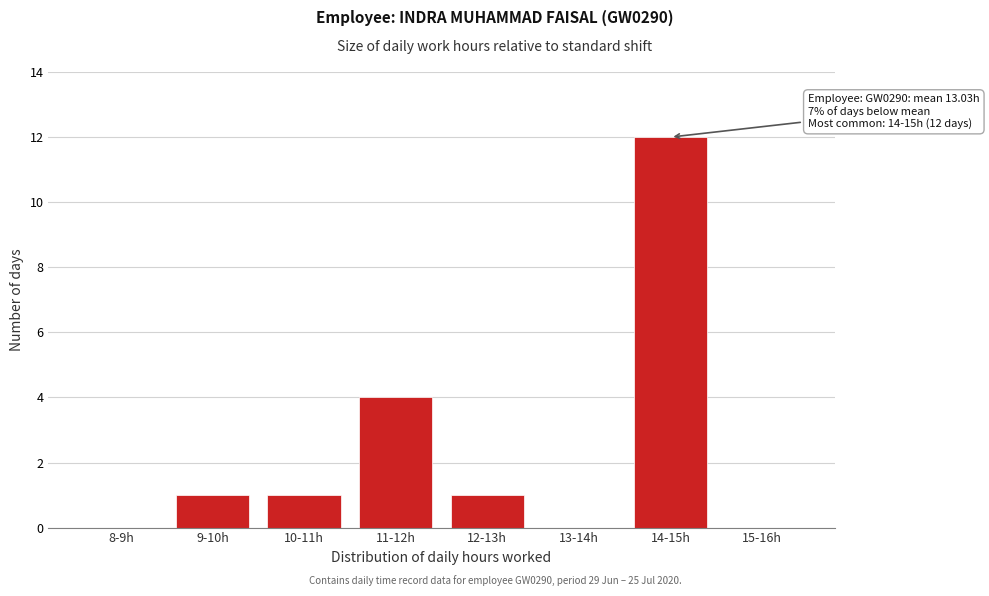

Reading left to right, transcribe all the data shown in this chart.

8-9h=0	9-10h=1	10-11h=1	11-12h=4	12-13h=1	13-14h=0	14-15h=12	15-16h=0